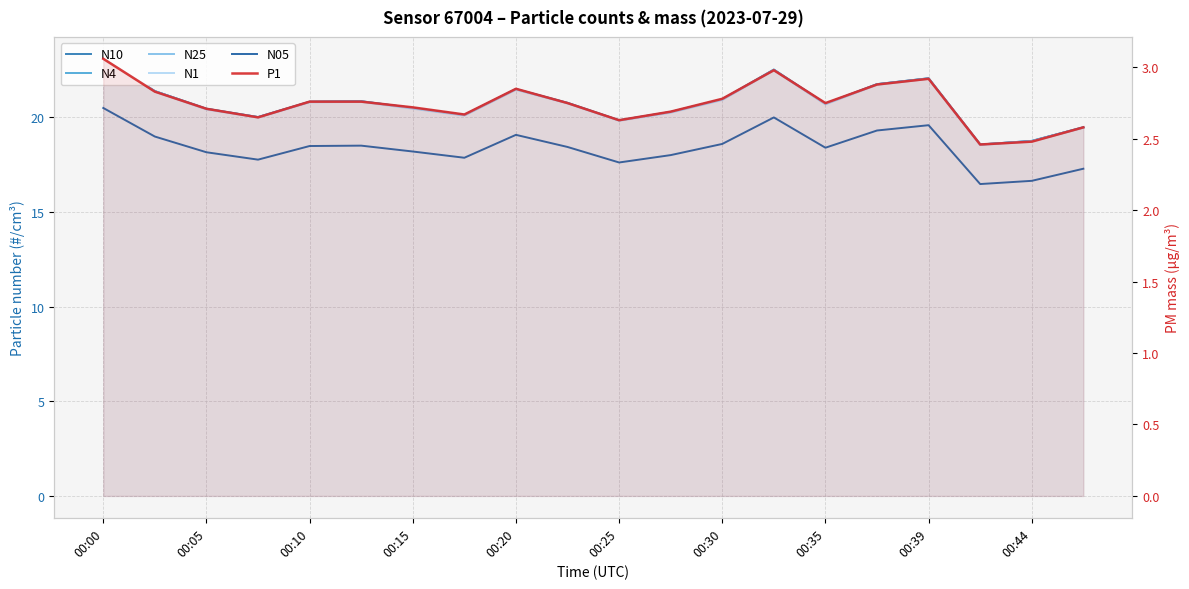

List the series in order of their peak value, lowest first.

P1, N05, N1, N4, N25, N10